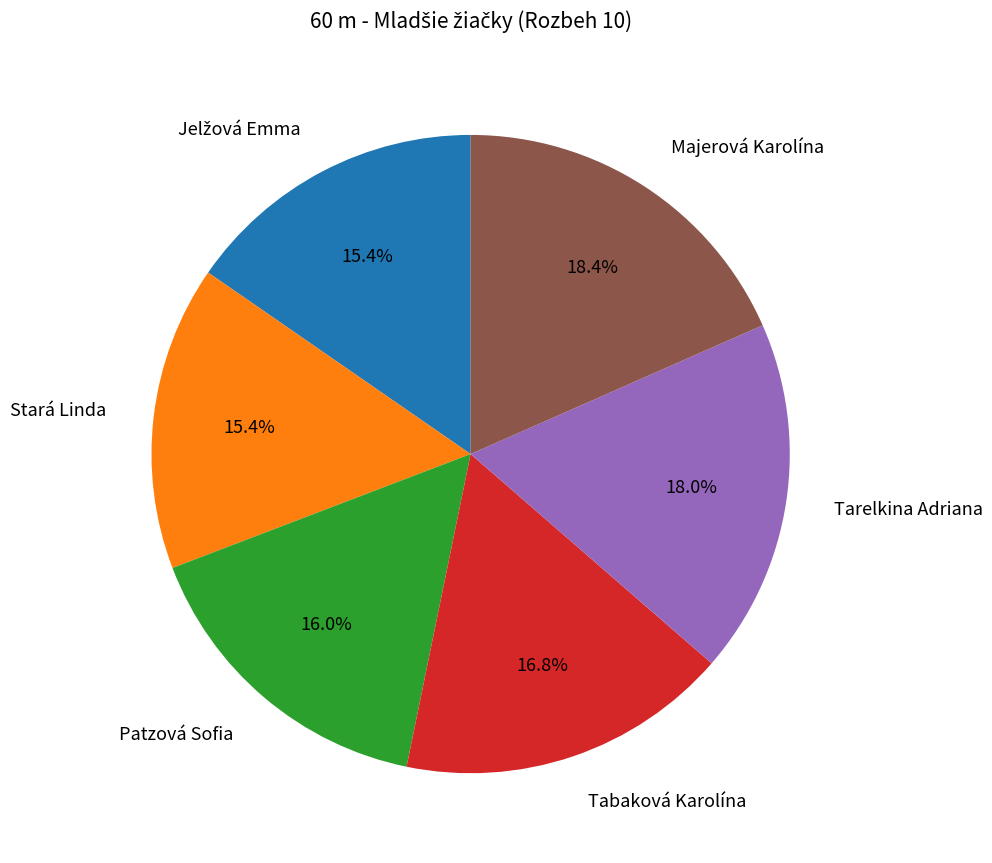

What is the ratio of the value at Tarelkina Adriana to the value at Tabaková Karolína?

1.1